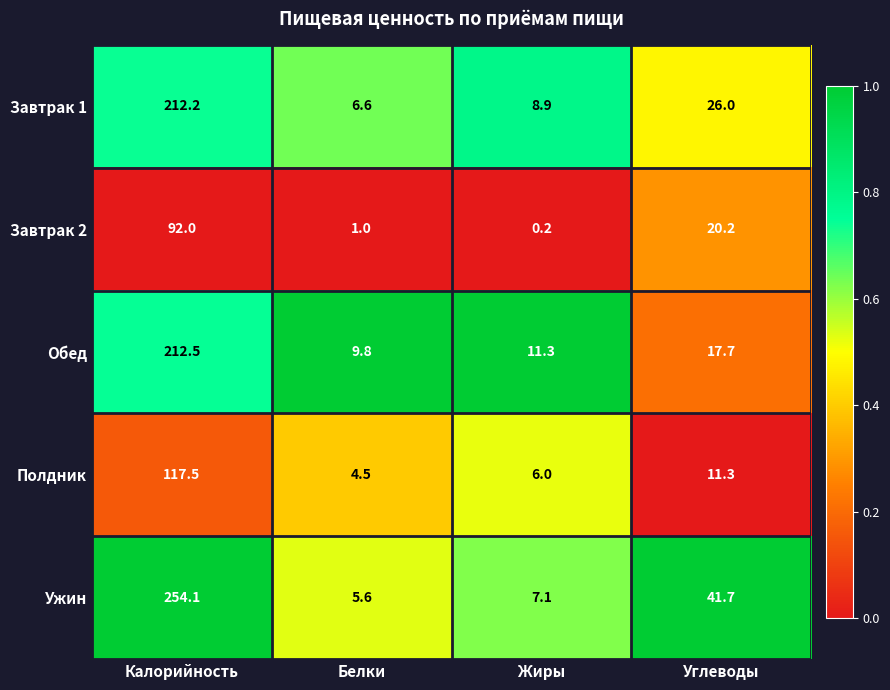

Which series has the widest spread of values?

Ужин